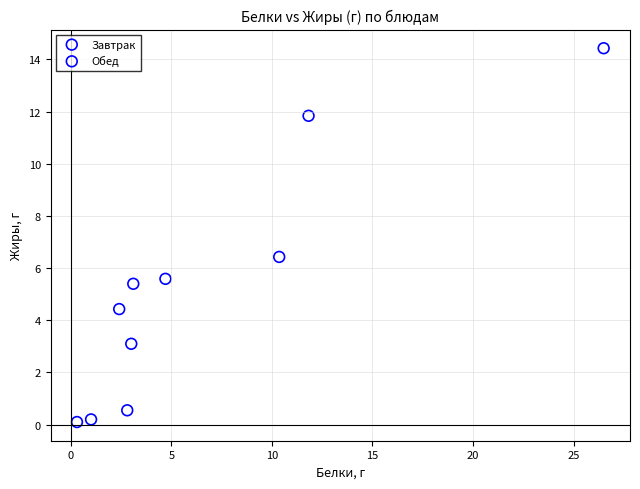

Which series contains the highest Y value?

Завтрак